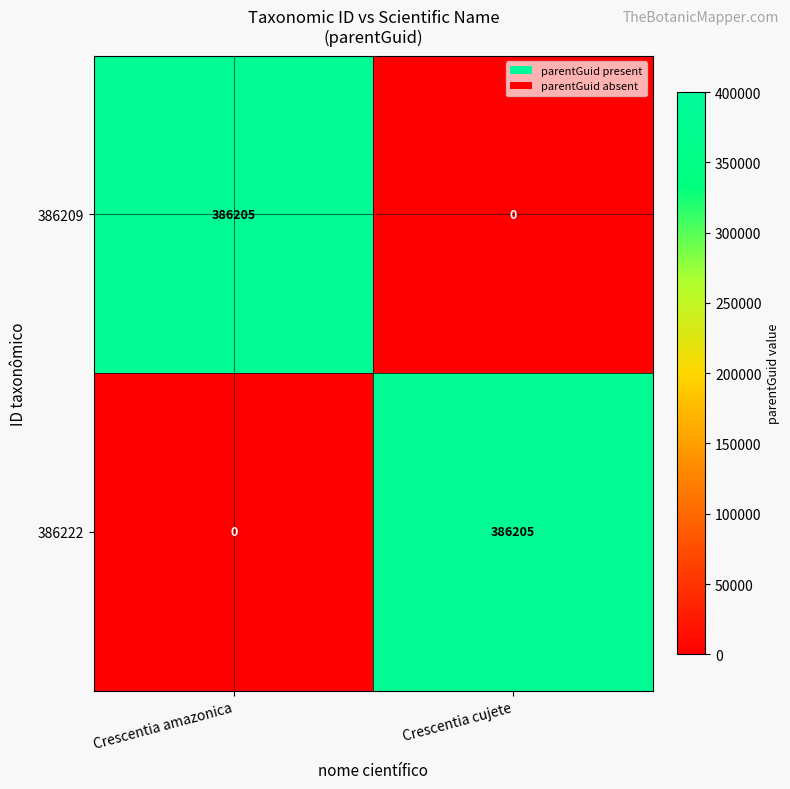

What is the difference between the highest and lowest values at Crescentia amazonica?

386205